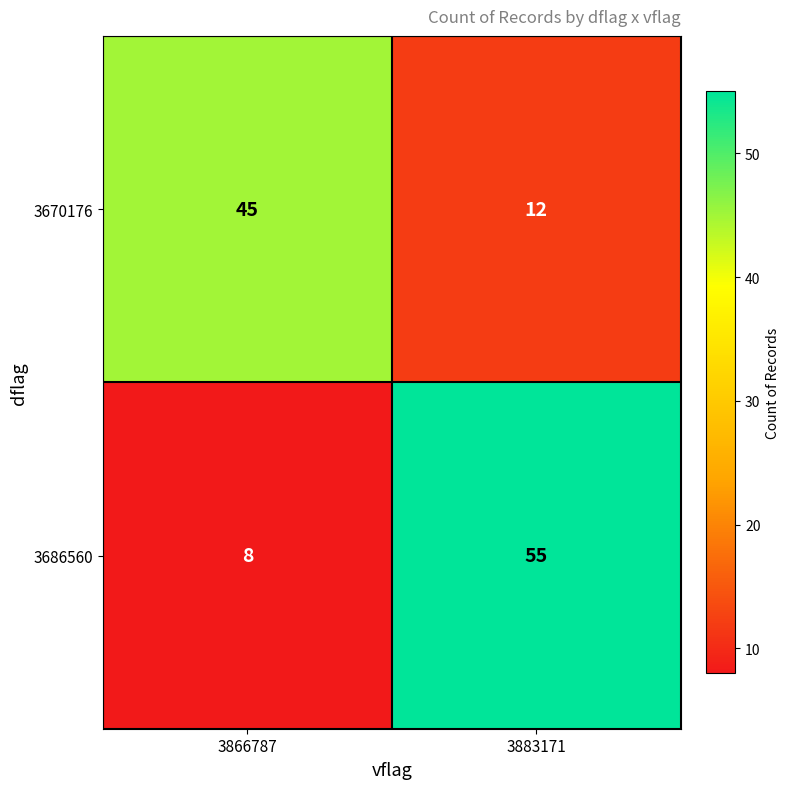

What is the average value of the 3686560 series?

32